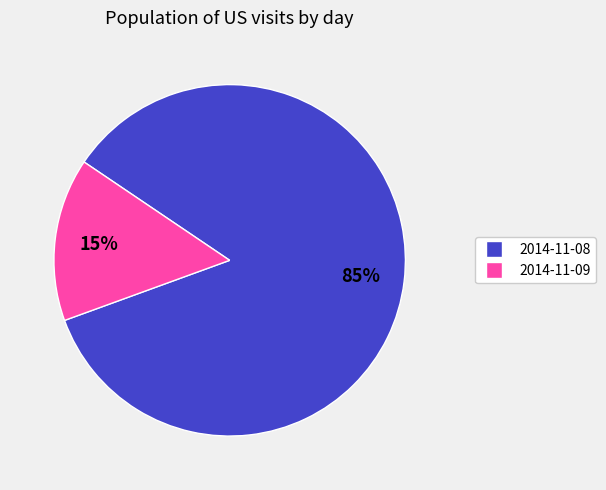

How many slices are in this pie chart?

2